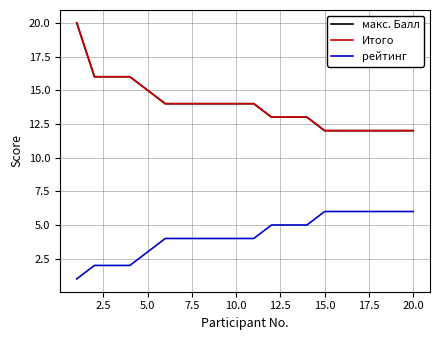

Does the chart display data point markers on the line(s)?

No